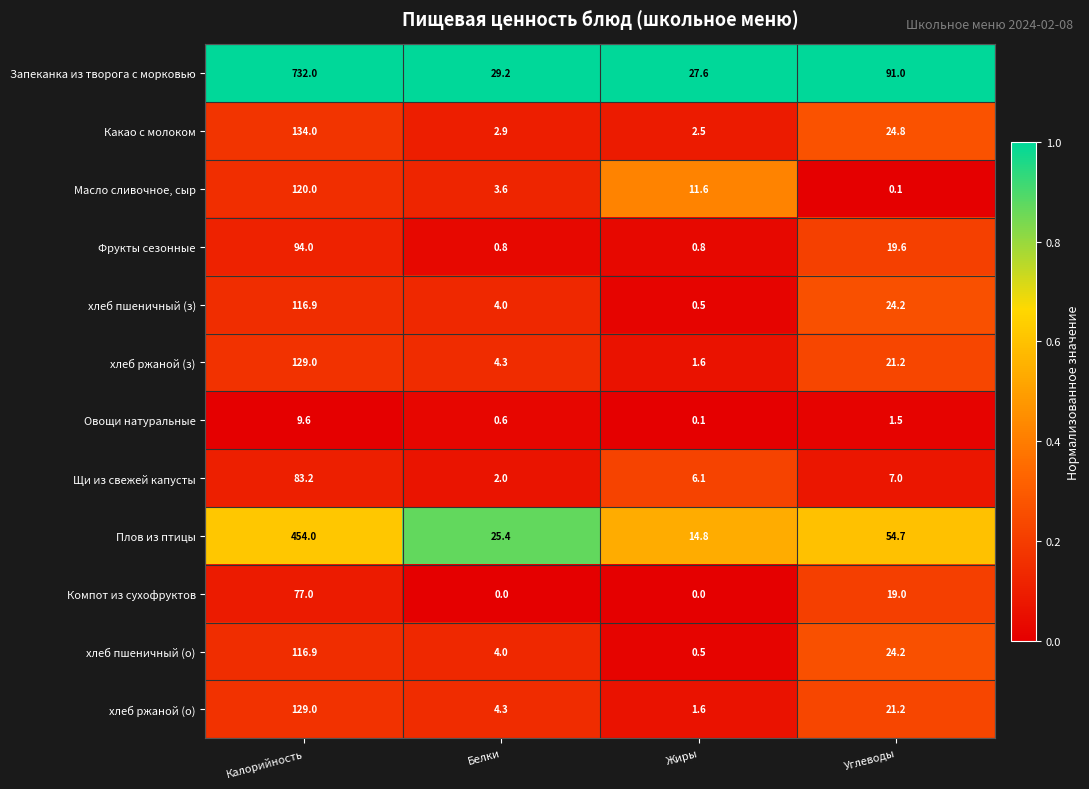

What is the greatest value displayed?

732.0